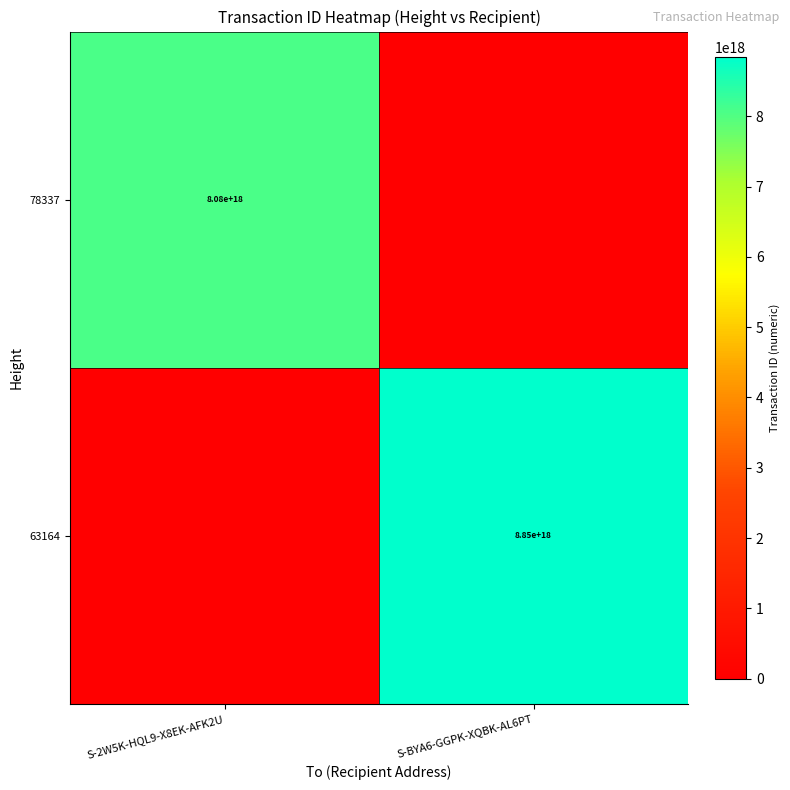

The 63164 series shows 2119058325651249920 at S-BYA6-GGPK-XQBK-AL6PT. True or false?

False